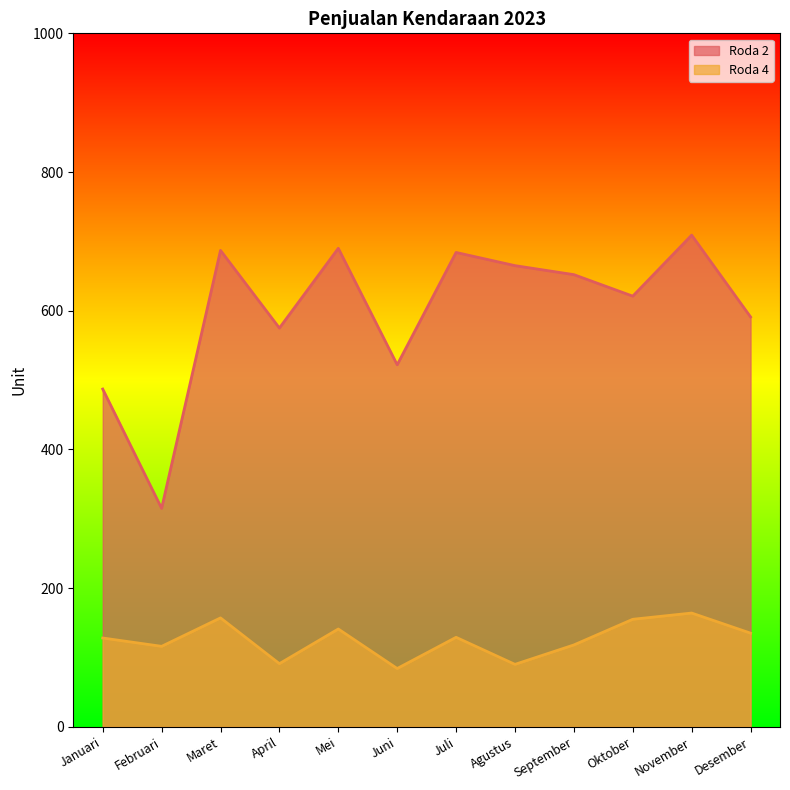

Reading right to left, list all the values displayed in this chart.

Roda 2: 591	709	621	652	665	684	522	690	575	687	315	487
Roda 4: 135	164	155	118	90	129	84	141	91	157	116	128